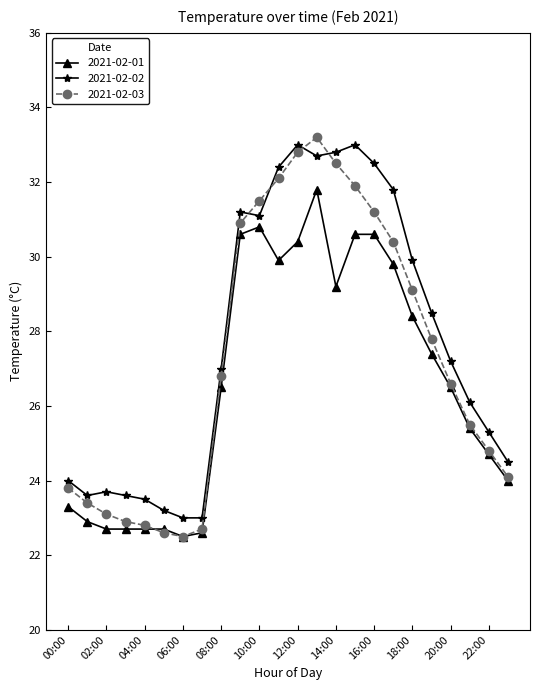

True or false: 2021-02-02 has more than 1 points higher than both neighbors.

True